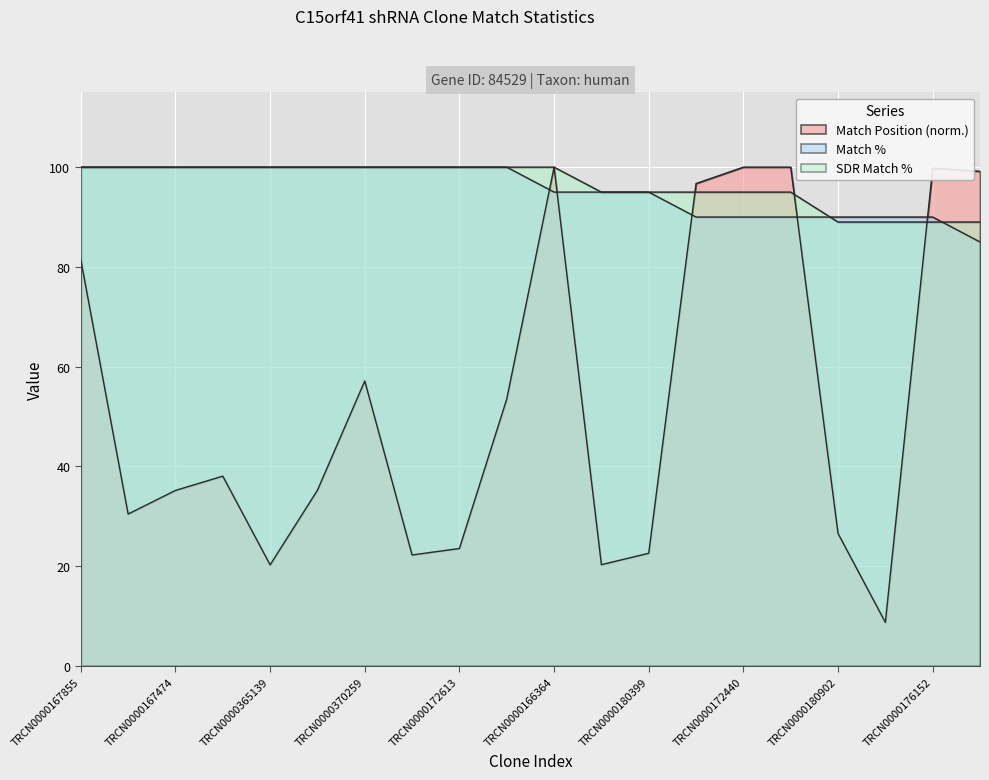

Reading left to right, what are all the values shown in this chart?

Match Position: TRCN0000167855=81.4	TRCN0000365138=30.5	TRCN0000167474=35.2	TRCN0000173074=38.1	TRCN0000365139=20.3	TRCN0000376573=35.2	TRCN0000370259=57.1	TRCN0000370260=22.3	TRCN0000172613=23.5	TRCN0000377521=53.5	TRCN0000166364=100.0	TRCN0000195940=20.3	TRCN0000180399=22.6	TRCN0000215357=96.7	TRCN0000172440=100.0	TRCN0000178741=100.0	TRCN0000180902=26.6	TRCN0000009477=8.7	TRCN0000176152=99.8	TRCN0000015990=99.2
Match %: TRCN0000167855=100.0	TRCN0000365138=100.0	TRCN0000167474=100.0	TRCN0000173074=100.0	TRCN0000365139=100.0	TRCN0000376573=100.0	TRCN0000370259=100.0	TRCN0000370260=100.0	TRCN0000172613=100.0	TRCN0000377521=100.0	TRCN0000166364=95.0	TRCN0000195940=95.0	TRCN0000180399=95.0	TRCN0000215357=90.0	TRCN0000172440=90.0	TRCN0000178741=90.0	TRCN0000180902=90.0	TRCN0000009477=90.0	TRCN0000176152=90.0	TRCN0000015990=85.0
SDR Match %: TRCN0000167855=100.0	TRCN0000365138=100.0	TRCN0000167474=100.0	TRCN0000173074=100.0	TRCN0000365139=100.0	TRCN0000376573=100.0	TRCN0000370259=100.0	TRCN0000370260=100.0	TRCN0000172613=100.0	TRCN0000377521=100.0	TRCN0000166364=100.0	TRCN0000195940=95.0	TRCN0000180399=95.0	TRCN0000215357=95.0	TRCN0000172440=95.0	TRCN0000178741=95.0	TRCN0000180902=89.0	TRCN0000009477=89.0	TRCN0000176152=89.0	TRCN0000015990=89.0